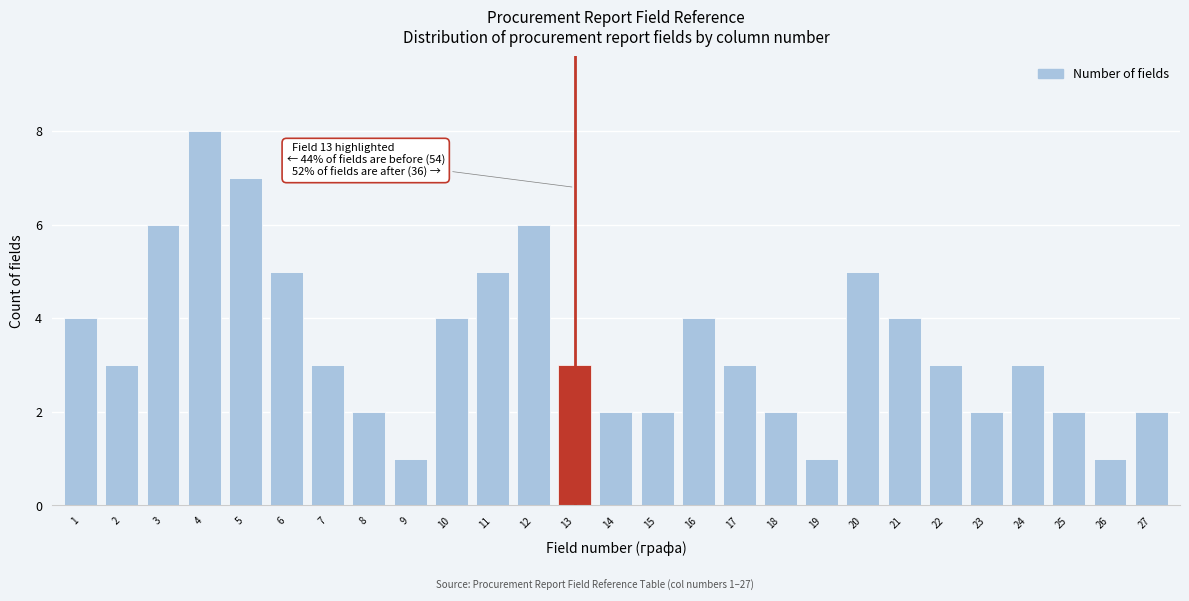

Reading left to right, list all the values displayed in this chart.

4	3	6	8	7	5	3	2	1	4	5	6	3	2	2	4	3	2	1	5	4	3	2	3	2	1	2